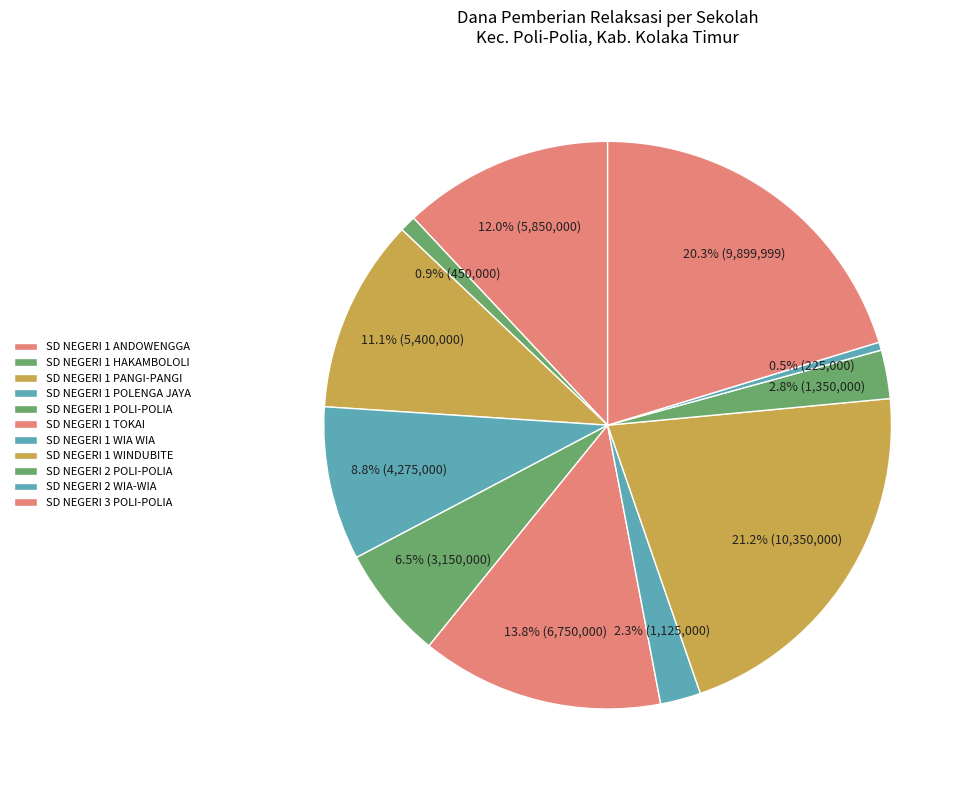

How many slices are in this pie chart?

11